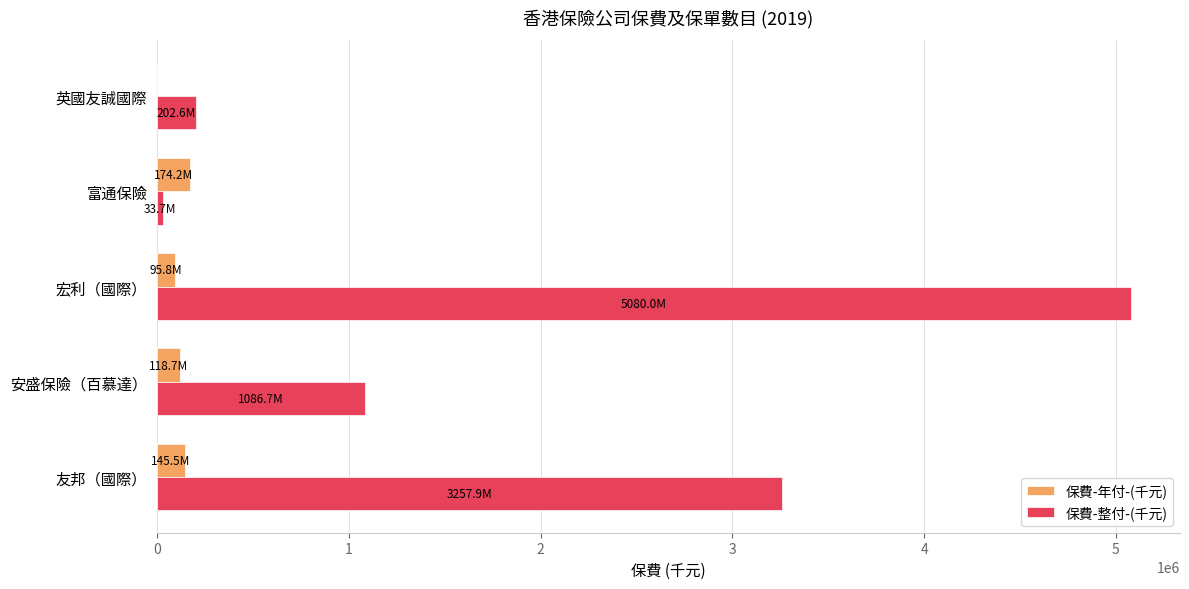

The 保費-年付-(千元) series shows 174199 at 富通保險. True or false?

True